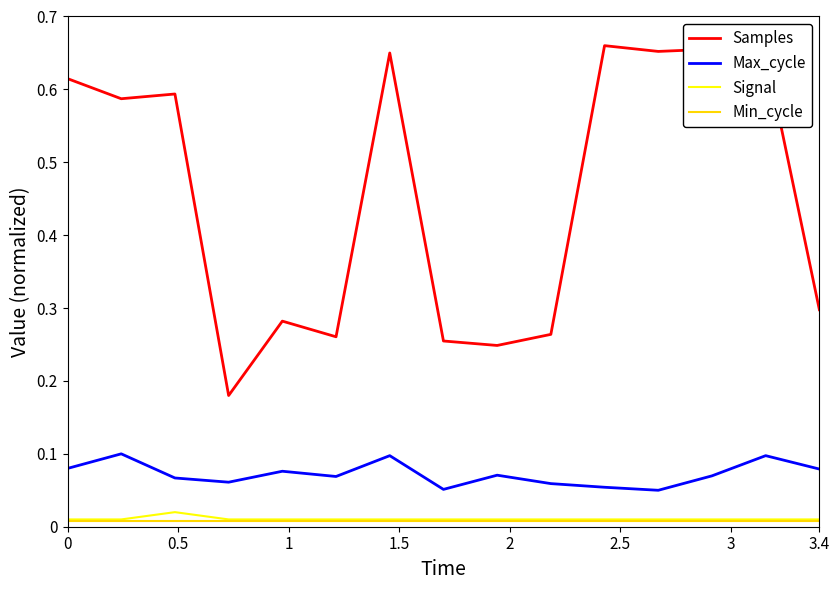

In Max_cycle, how many points are lower than both neighbors (excluding endpoints)?

4